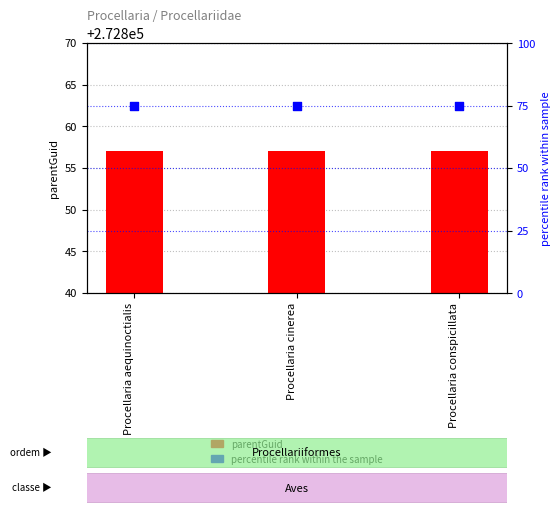

At how many categories does at least one series exceed 124289?

3